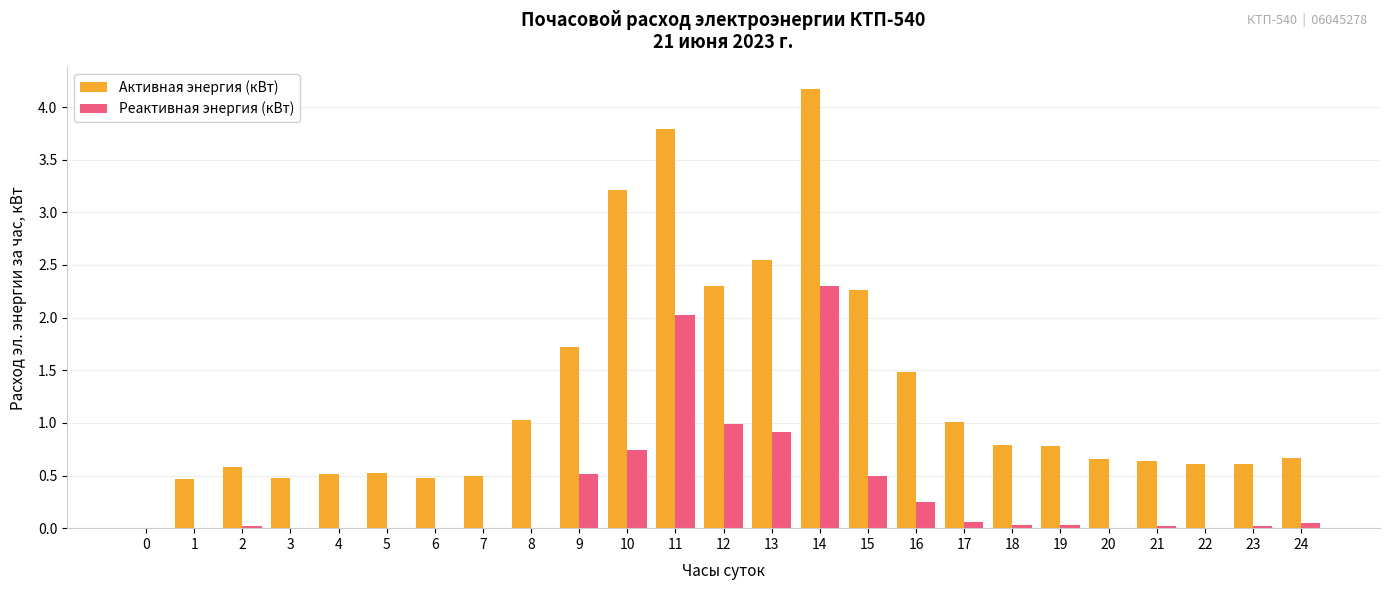

The Активная энергия (кВт) series shows 3.8 at 11. True or false?

True